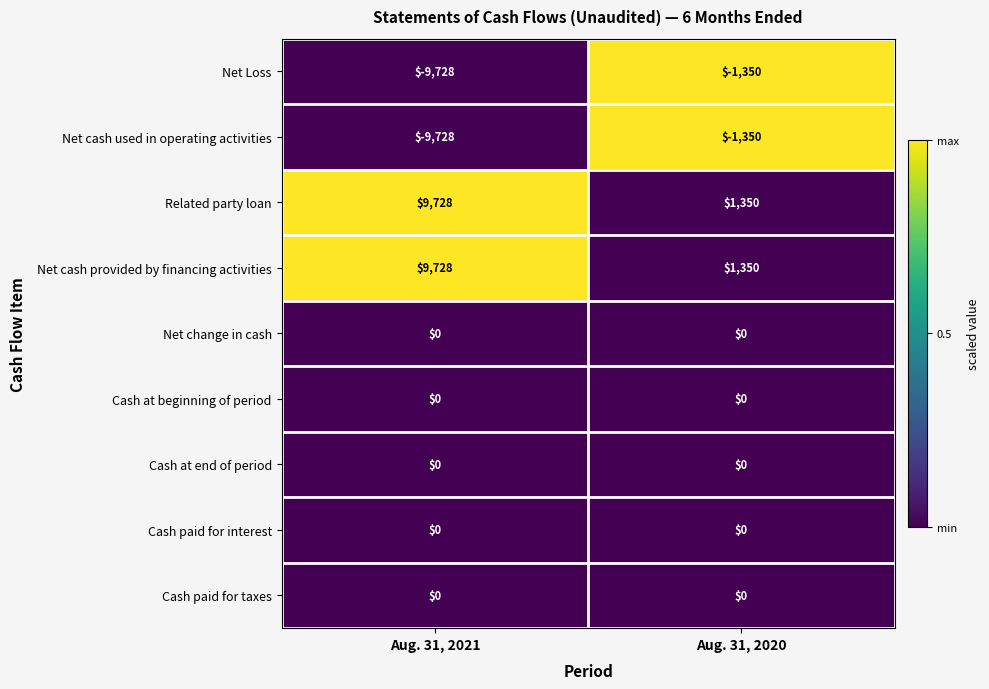

What is the spread (max minus min) of values at Aug. 31, 2020?

2700